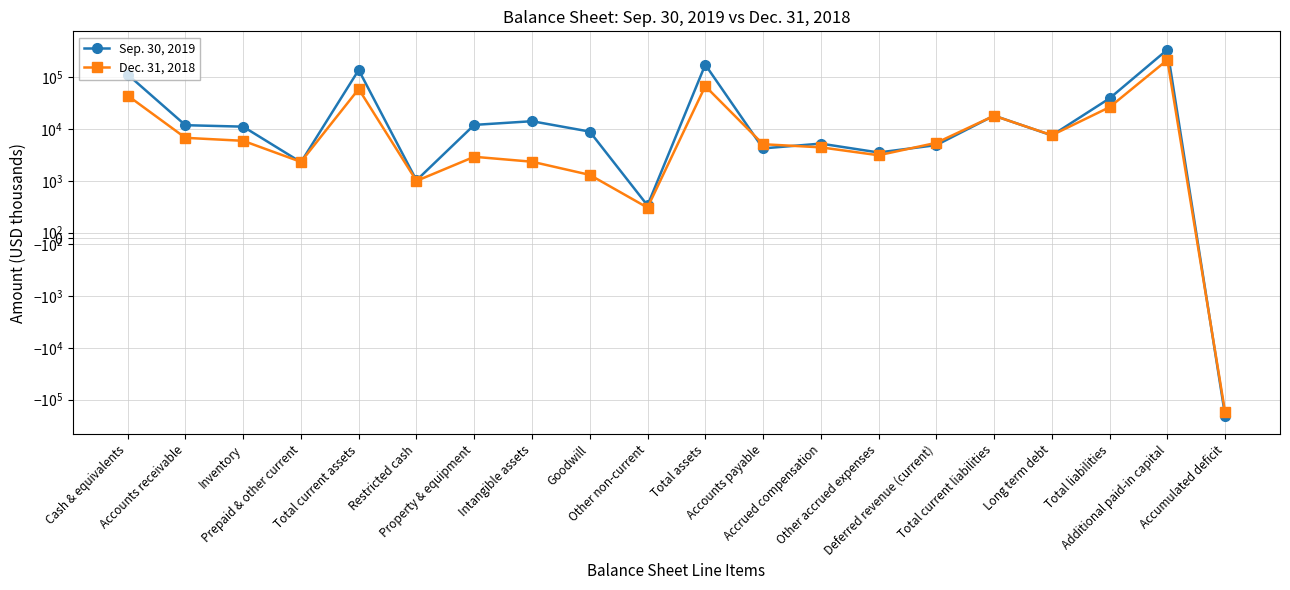

What are all the series names shown in the legend?

Sep. 30, 2019, Dec. 31, 2018